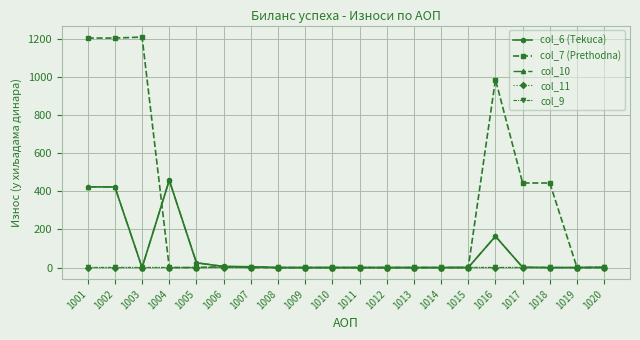

Which series has the largest total across all categories?

col_7 (Prethodna)